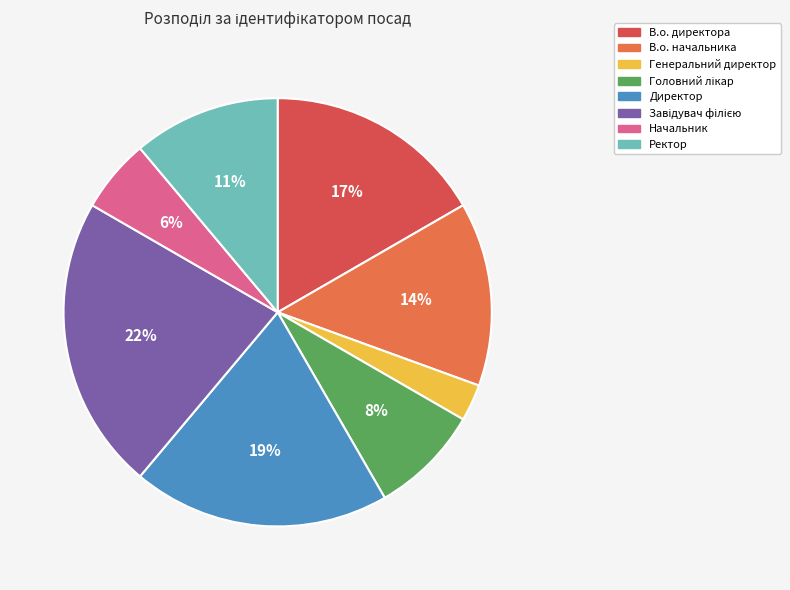

Does Ректор represent more than half of the total?

No